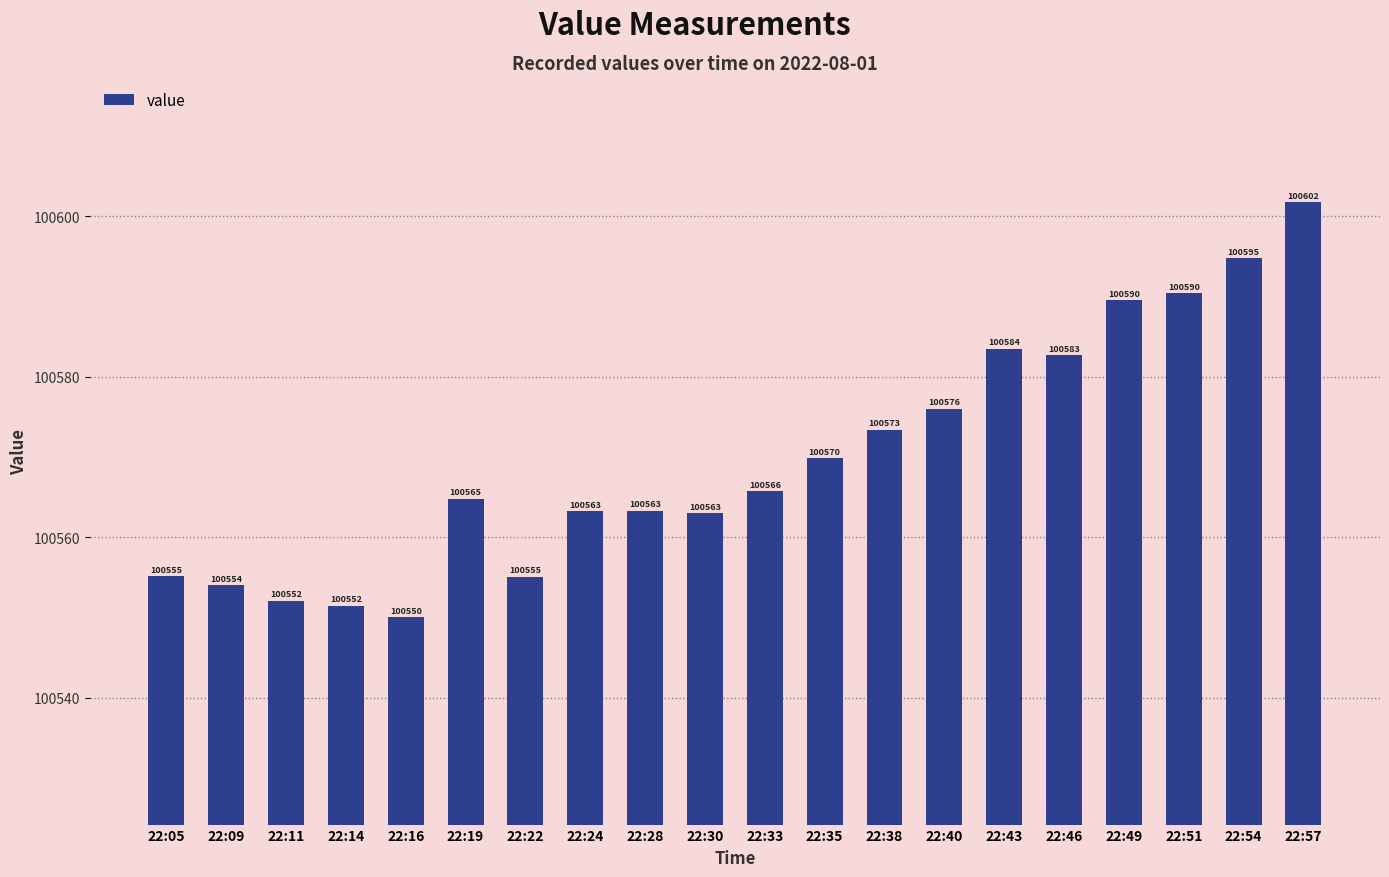

What is the change in value from 22:24 to 22:40?

+12.8